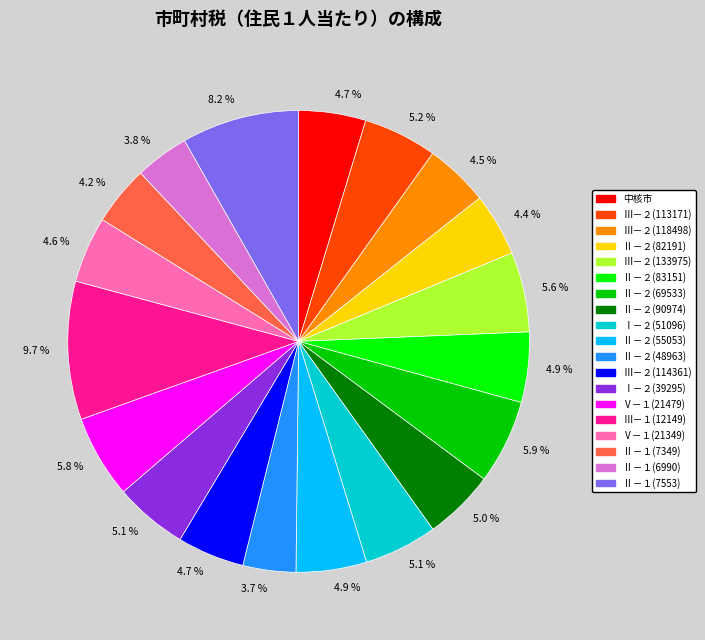

Does any single category account for the majority?

No